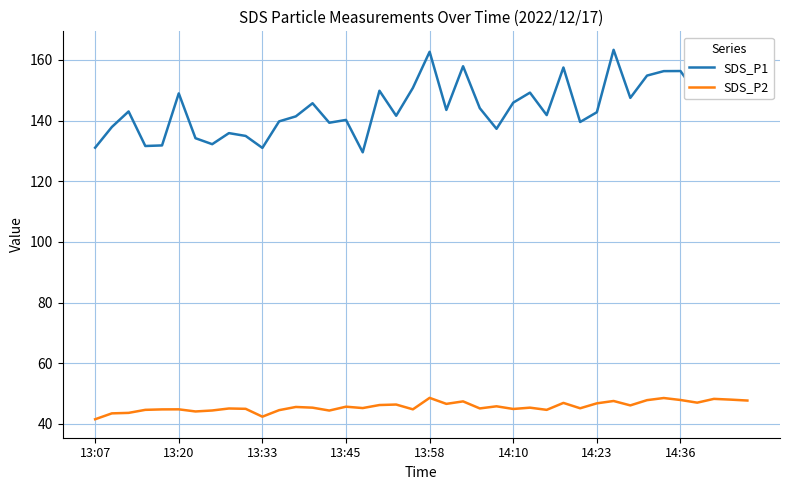

Rank the series by their maximum value, from highest to lowest.

SDS_P1, SDS_P2